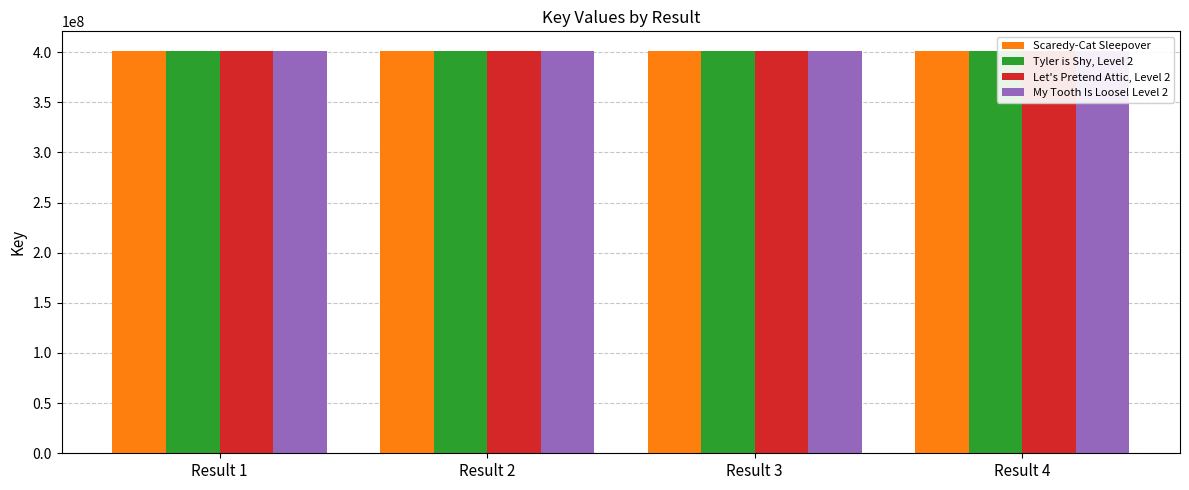

The value of Let's Pretend Attic, Level 2 at Result 3 is 182267157. True or false?

False